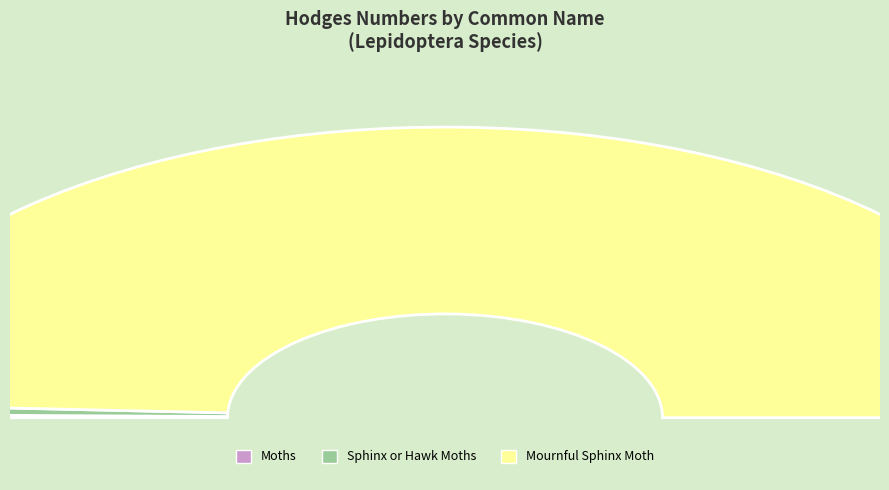

Rank the categories by value from highest to lowest.

Mournful Sphinx Moth, Sphinx or Hawk Moths, Moths